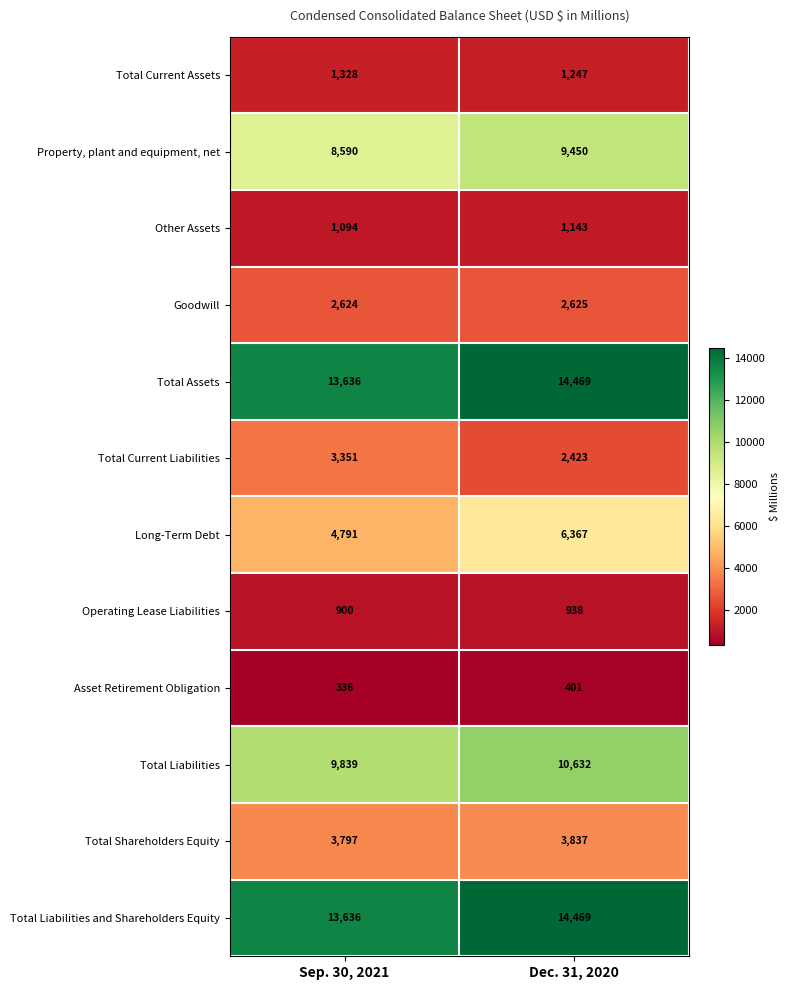

Reading right to left, extract all data points from this chart.

Total Current Assets: 1247	1328
Property, plant and equipment, net: 9450	8590
Other Assets: 1143	1094
Goodwill: 2625	2624
Total Assets: 14469	13636
Total Current Liabilities: 2423	3351
Long-Term Debt: 6367	4791
Operating Lease Liabilities: 938	900
Asset Retirement Obligation: 401	336
Total Liabilities: 10632	9839
Total Shareholders Equity: 3837	3797
Total Liabilities and Shareholders Equity: 14469	13636